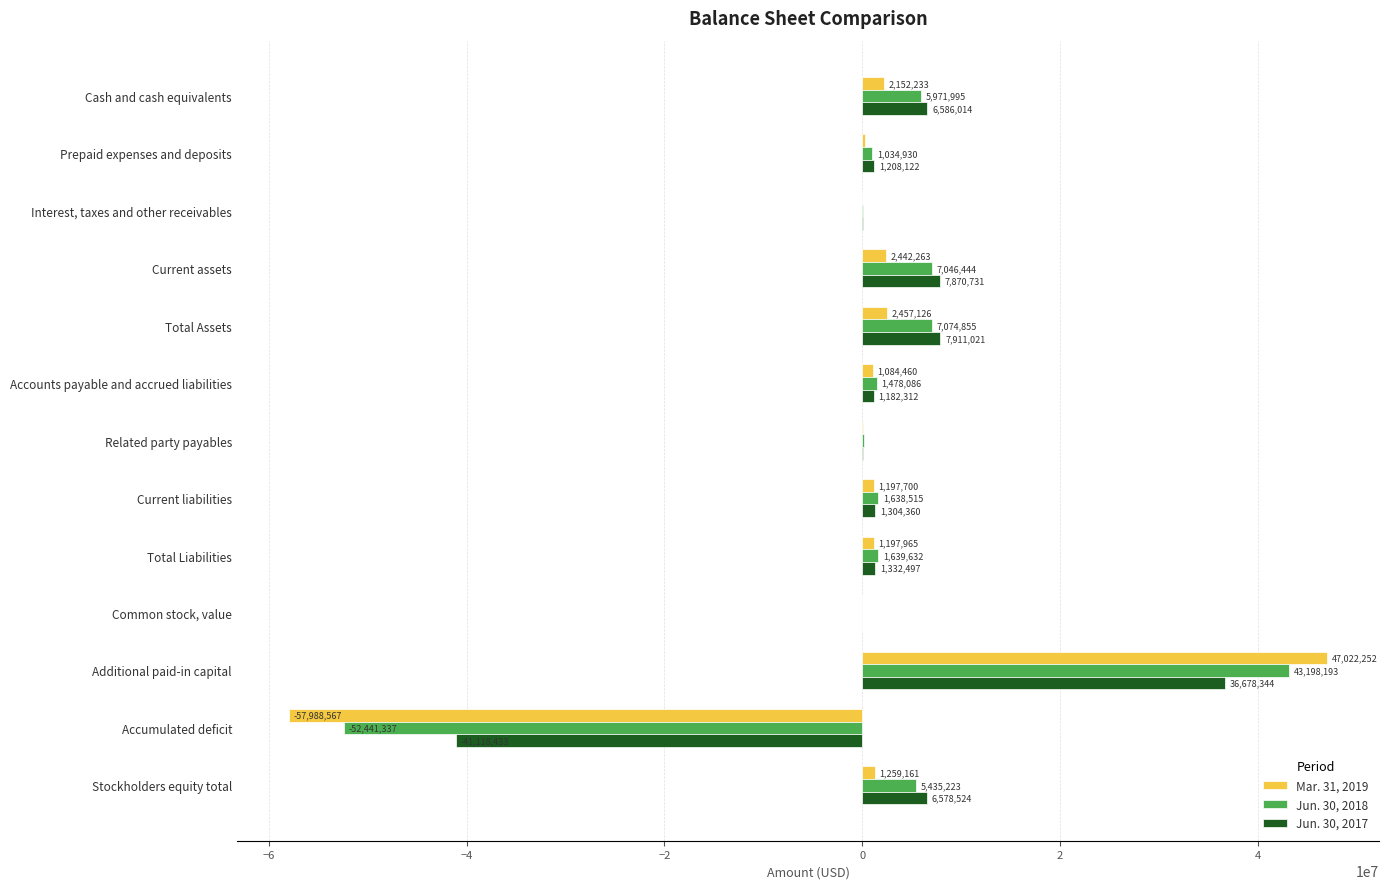

What is the sum of all Mar. 31, 2019 values?

1189610